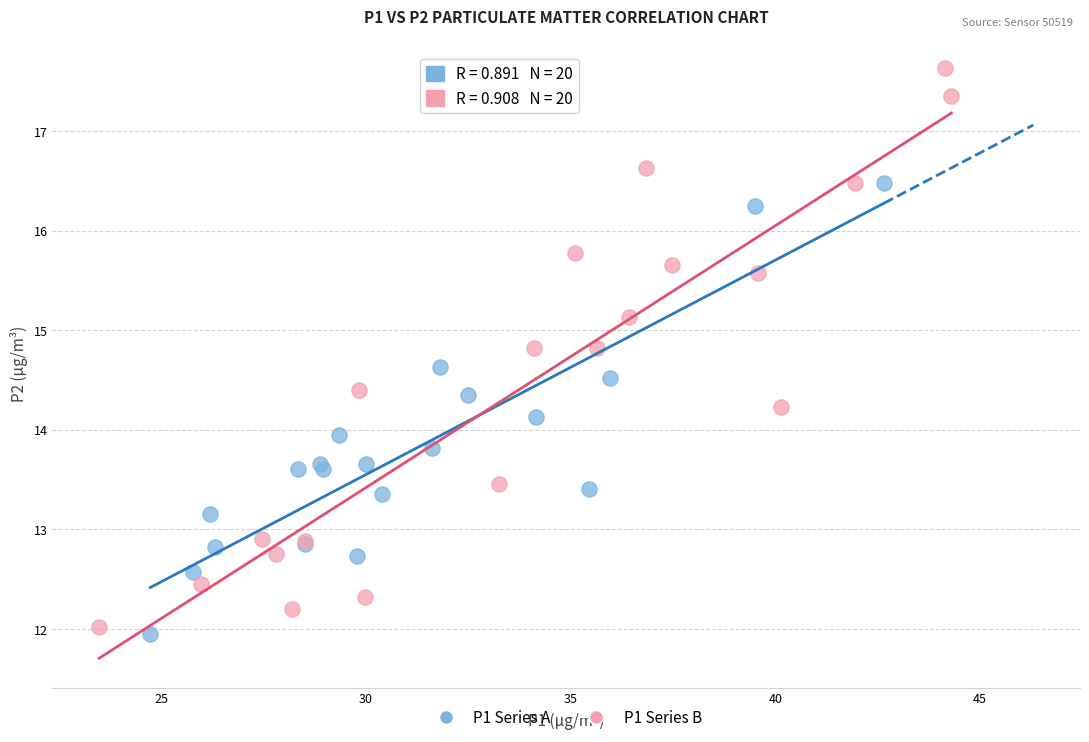

Which series has the widest spread of Y values?

P1 Series B